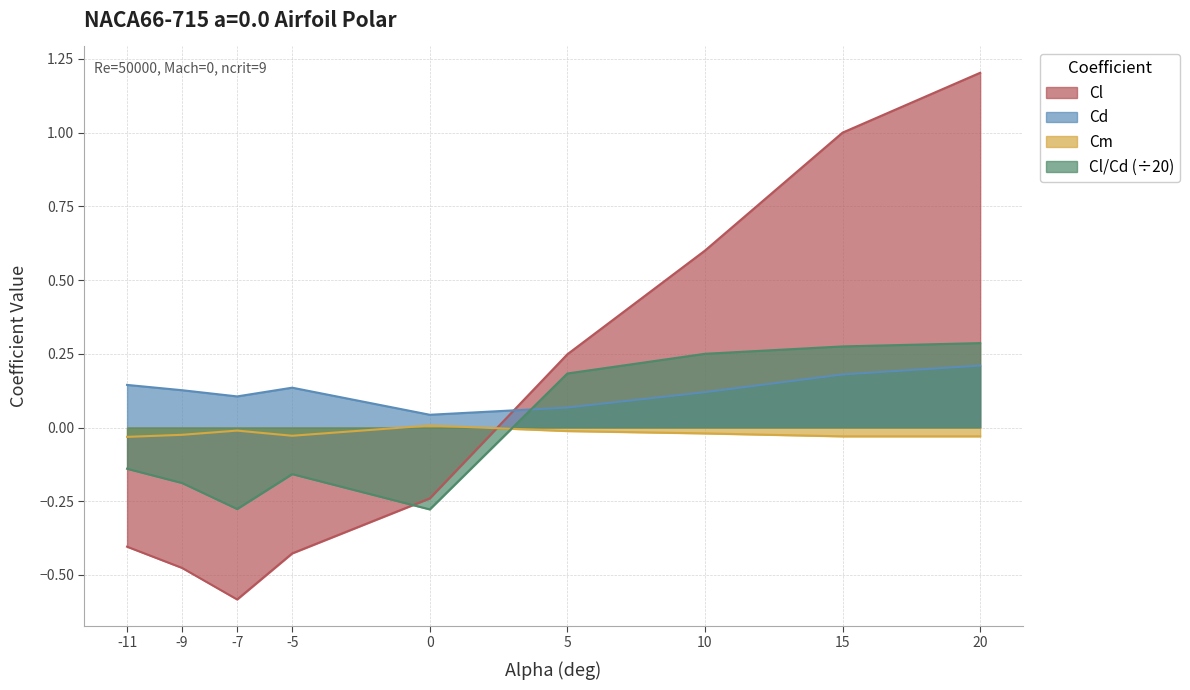

What is the value of the Cl/Cd point at the 8th from the left?

0.3